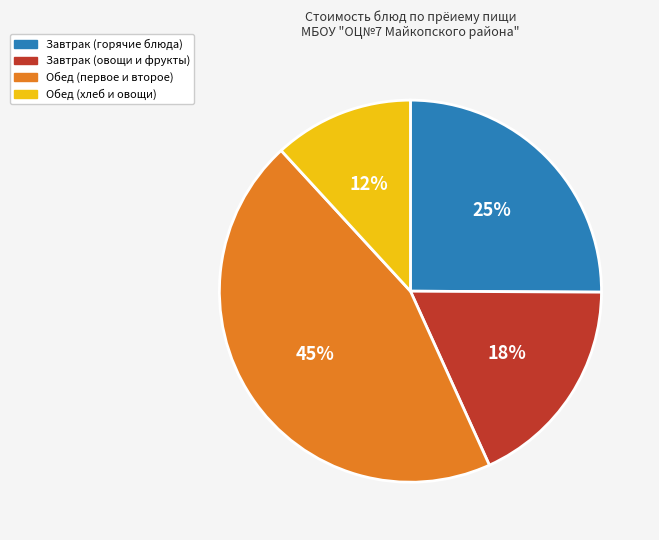

Does any single category account for the majority?

No